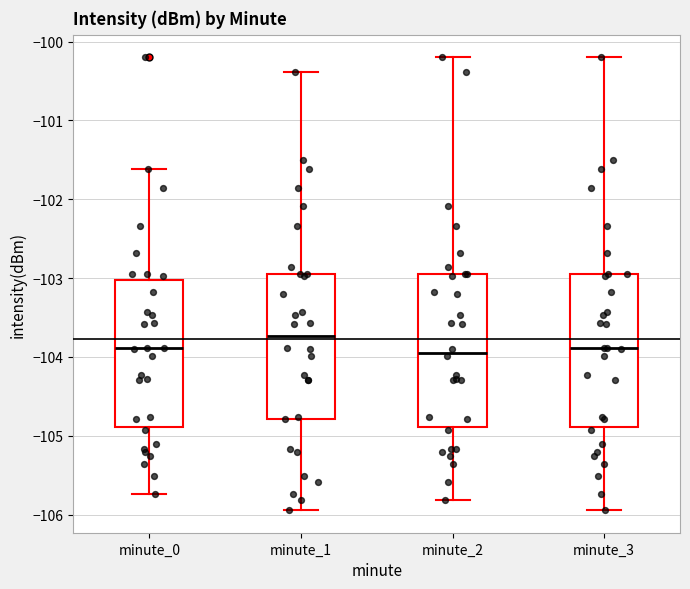

Where does the median line of the box for minute_1 sit on the y-axis? The values are not printed on the chart, so give them approximately, as read against the axis.

-103.7